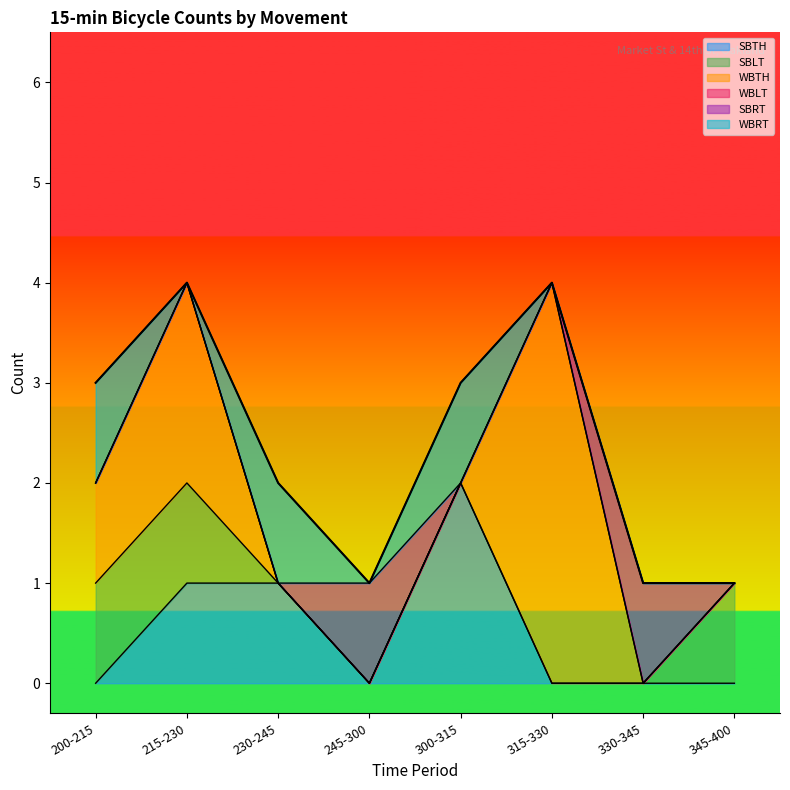

In SBTH, how many points are lower than both neighbors (excluding endpoints)?

1